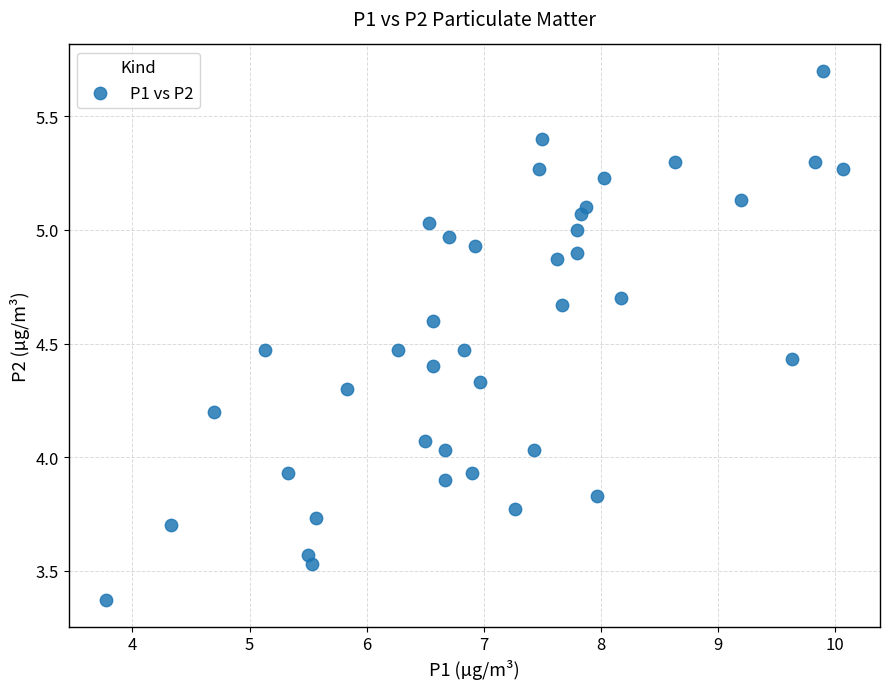

What is the range of X values (max minus min)?

6.3